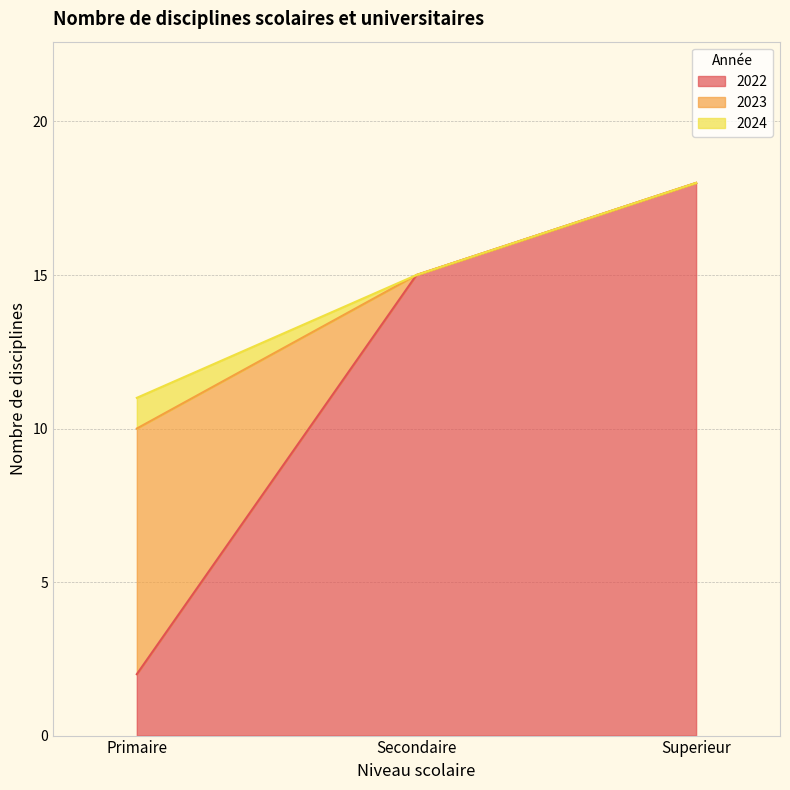

Count the number of categories in the chart.

3